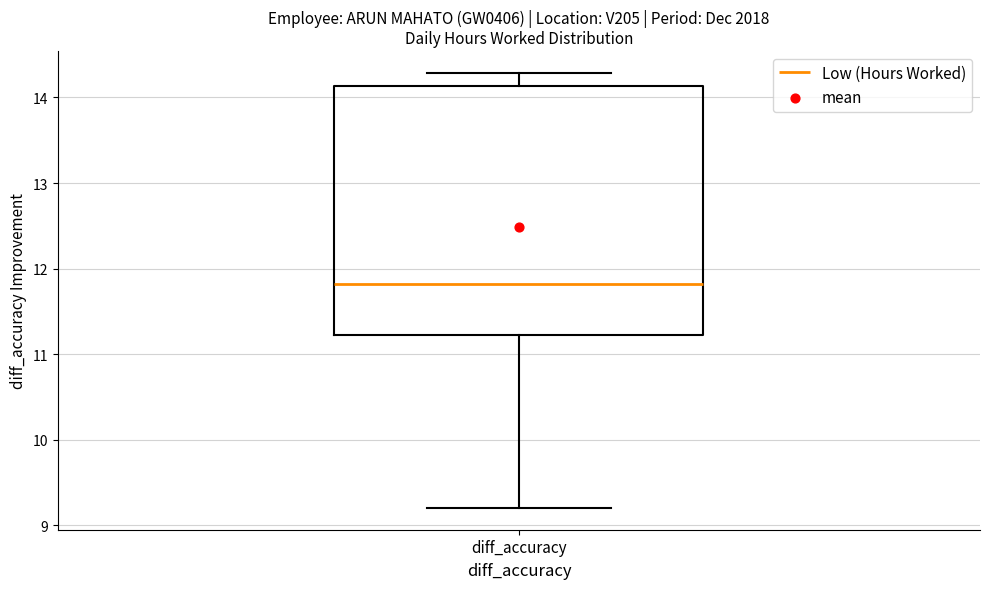

Transcribe this box plot: give where the median line is, the range the box spans, and where the two whiskers end, as read against the y-axis. The values are not printed on the chart, so give them approximately, as read against the axis.

median 11.8, box 11.2 to 14.1, whiskers 9.2 to 14.3